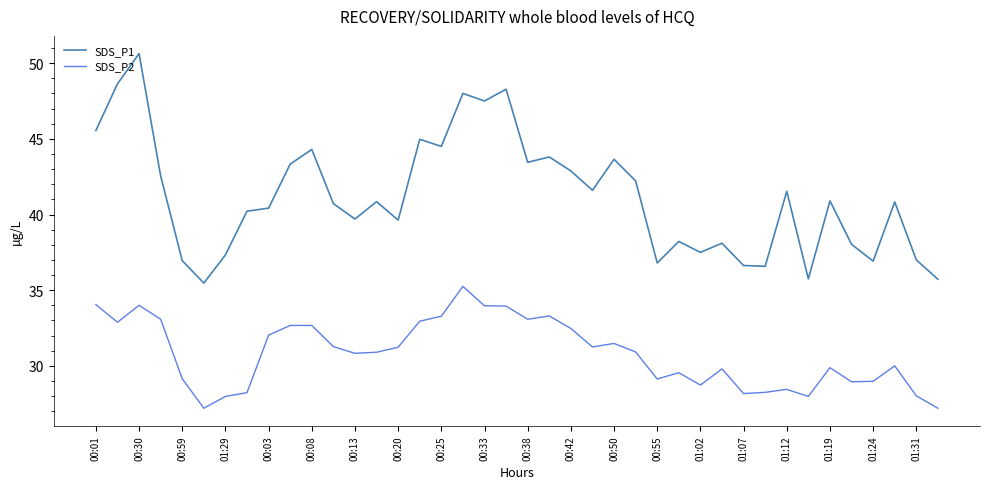

True or false: SDS_P1 and SDS_P2 cross at least once.

False